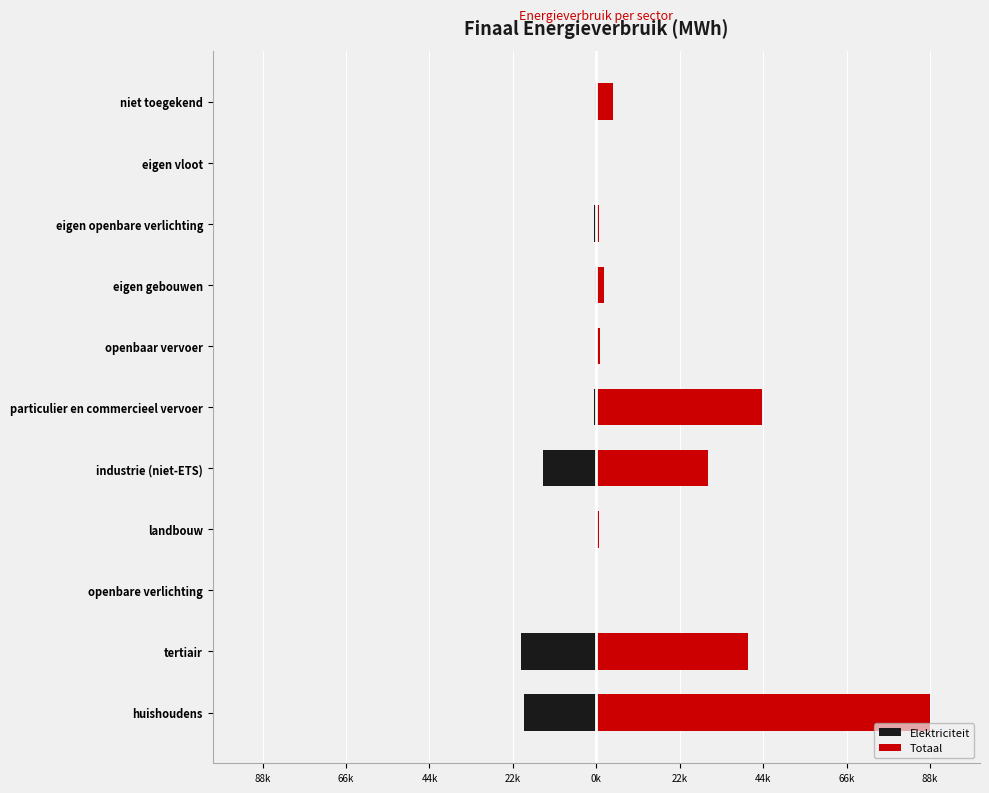

How many groups of bars are there?

11